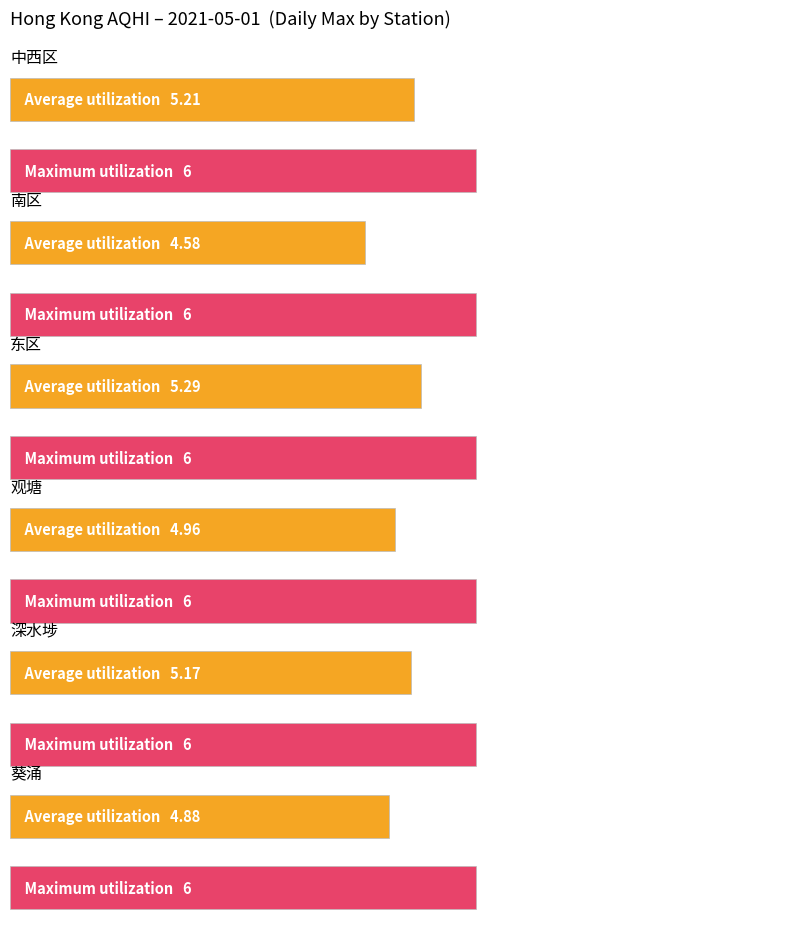

At how many categories does at least one series exceed 4?

6